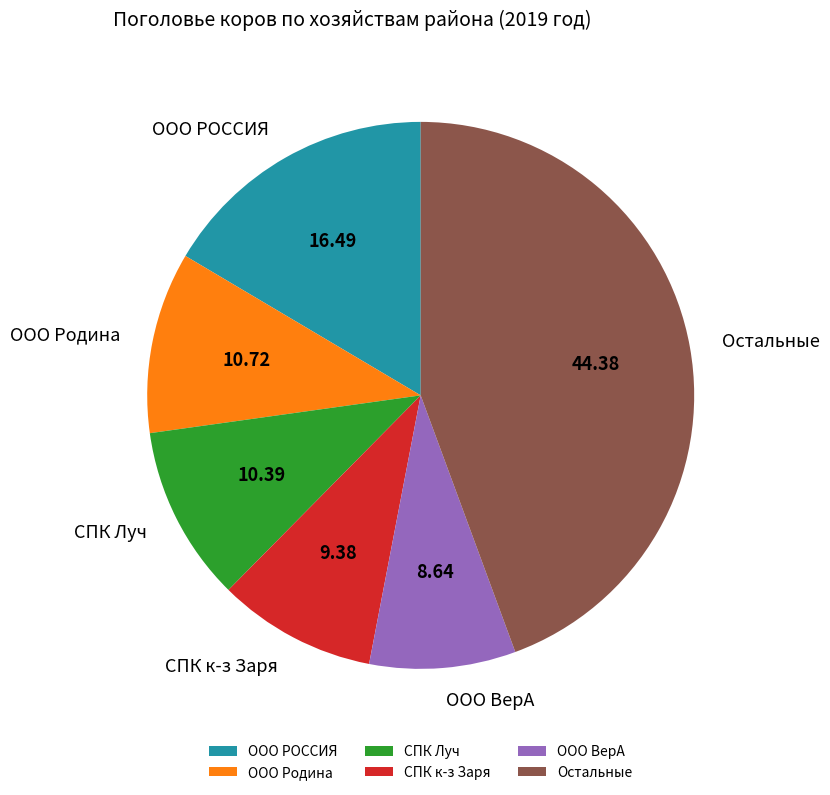

Is it true that ООО РОССИЯ is 16% of the pie?

True